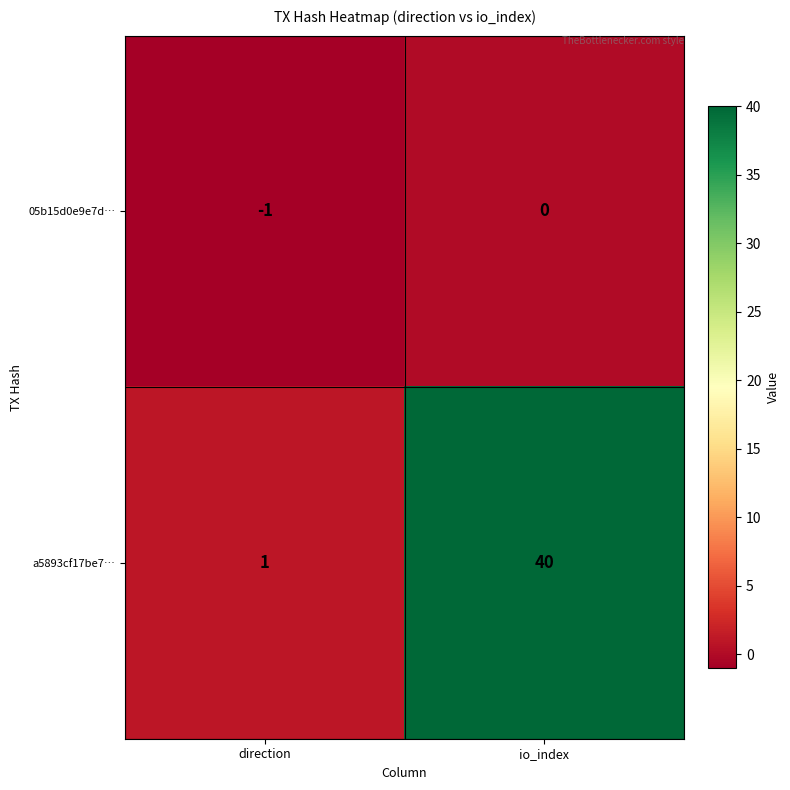

At which category is the sum across all series the highest?

io_index